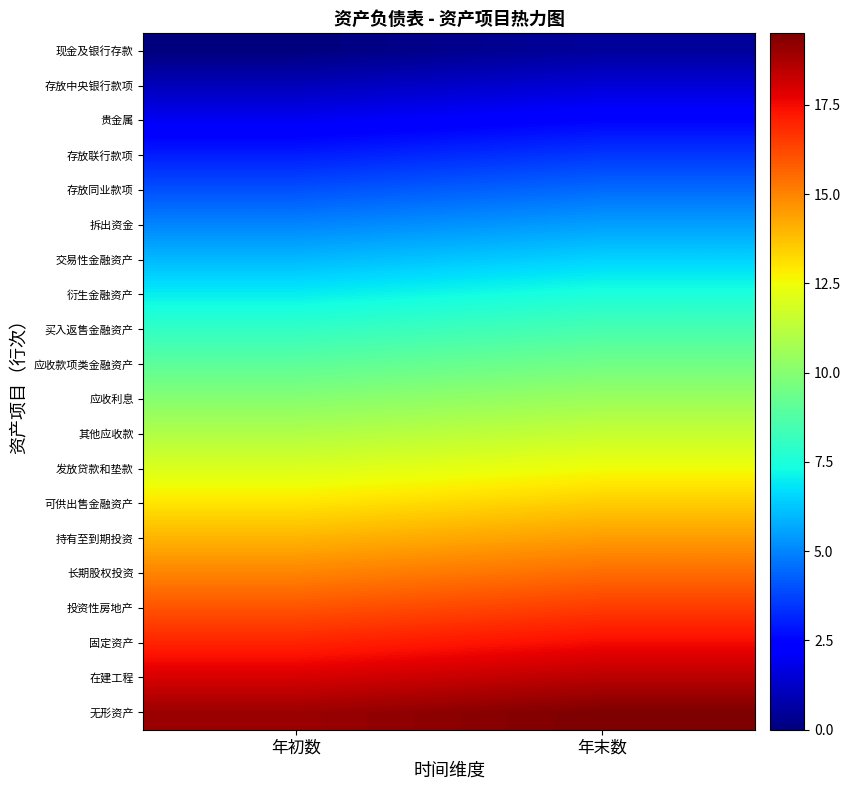

Reading right to left, what are all the values shown in this chart?

现金及银行存款: 年末数=0.5	年初数=0.0
存放中央银行款项: 年末数=1.5	年初数=1.0
贵金属: 年末数=2.5	年初数=2.0
存放联行款项: 年末数=3.5	年初数=3.0
存放同业款项: 年末数=4.5	年初数=4.0
拆出资金: 年末数=5.5	年初数=5.0
交易性金融资产: 年末数=6.5	年初数=6.0
衍生金融资产: 年末数=7.5	年初数=7.0
买入返售金融资产: 年末数=8.5	年初数=8.0
应收款项类金融资产: 年末数=9.5	年初数=9.0
应收利息: 年末数=10.5	年初数=10.0
其他应收款: 年末数=11.5	年初数=11.0
发放贷款和垫款: 年末数=12.5	年初数=12.0
可供出售金融资产: 年末数=13.5	年初数=13.0
持有至到期投资: 年末数=14.5	年初数=14.0
长期股权投资: 年末数=15.5	年初数=15.0
投资性房地产: 年末数=16.5	年初数=16.0
固定资产: 年末数=17.5	年初数=17.0
在建工程: 年末数=18.5	年初数=18.0
无形资产: 年末数=19.5	年初数=19.0